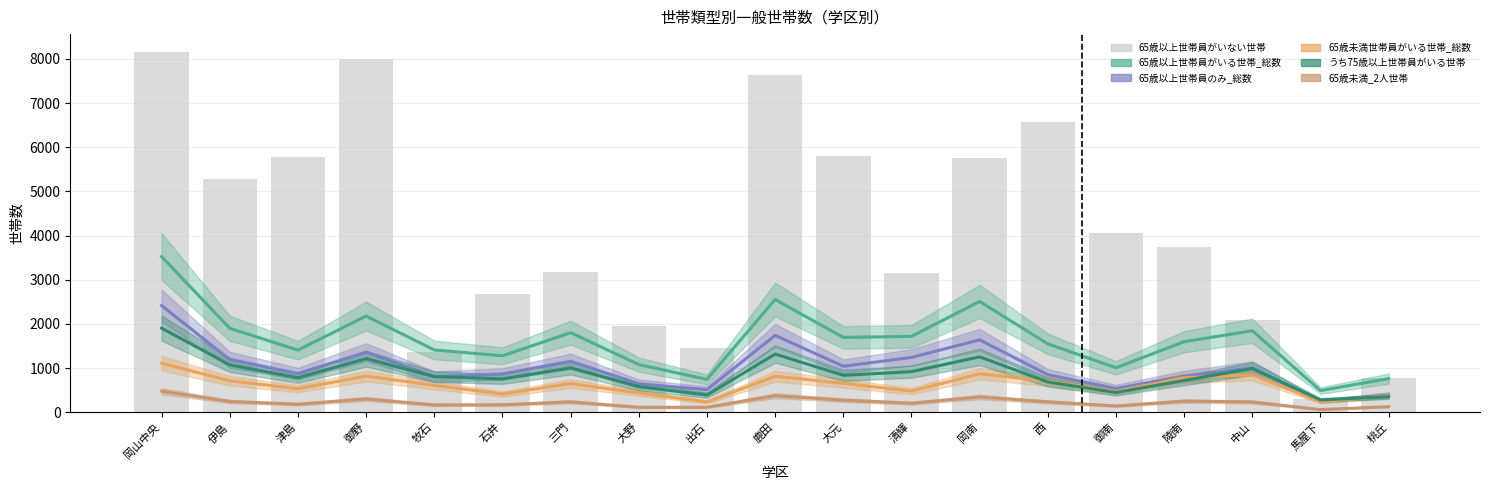

What is the total value across all series at 岡南?

12374